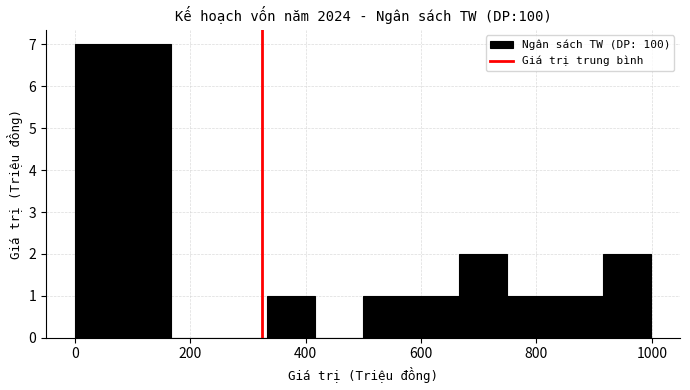

What is the height of the bar covering 80 to 160 on the x-axis? Neither the bar edges nor the heights are printed on the chart, so give them approximately, as read against the axes.

7